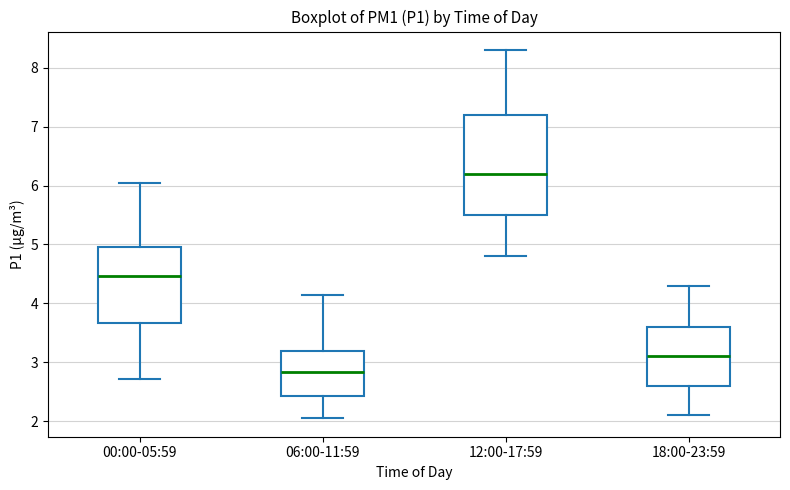

Which box is the tallest, from its lower edge to its upper edge?

12:00-17:59